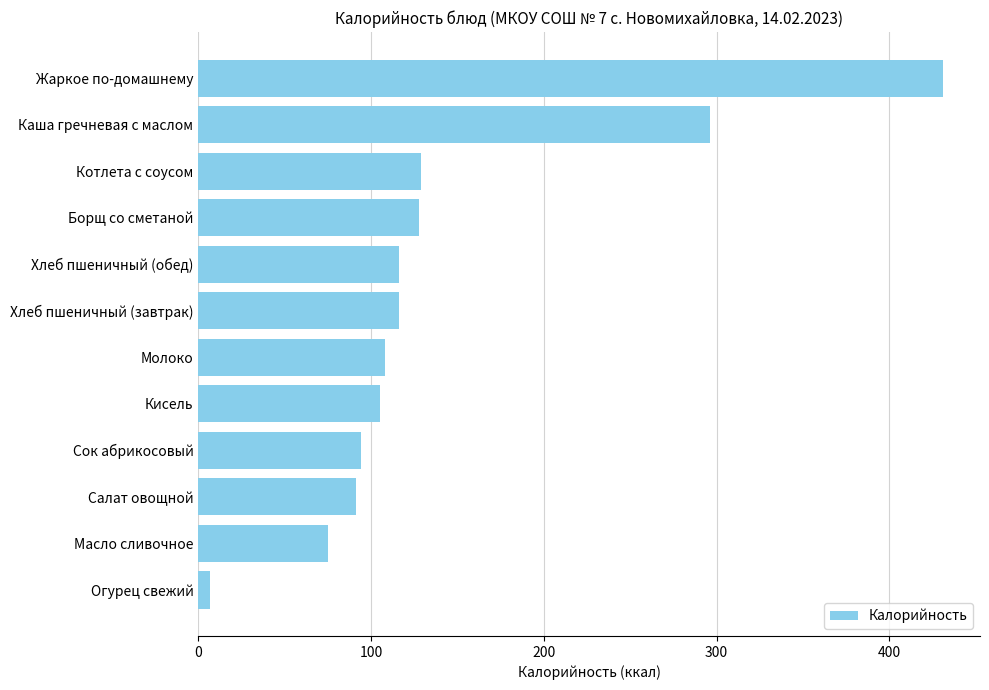

The value at Хлеб пшеничный (завтрак) is 116. True or false?

True